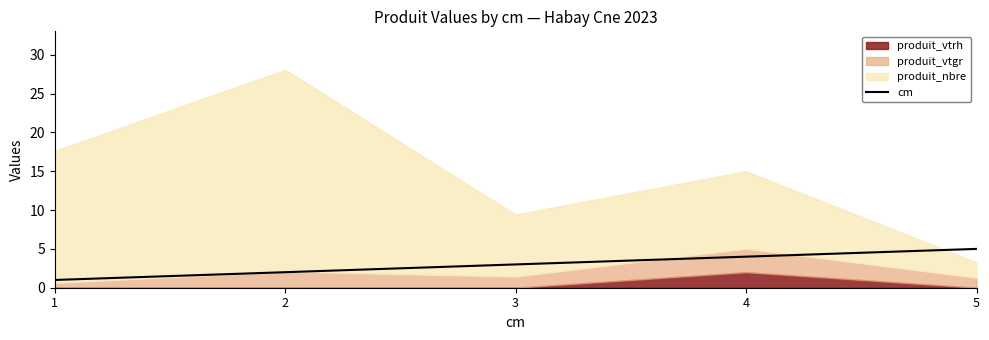

What value does the data have at 1?

1